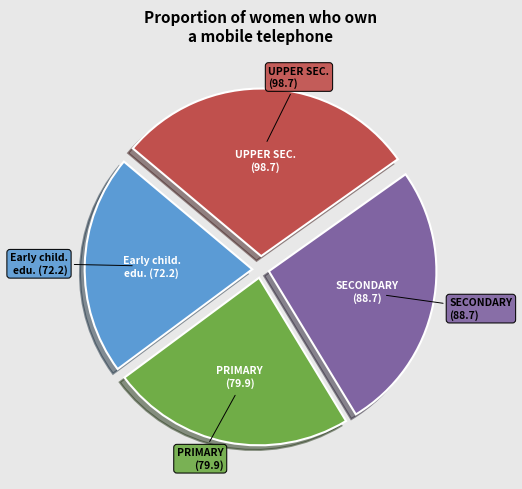

Is there a majority slice in this chart?

No